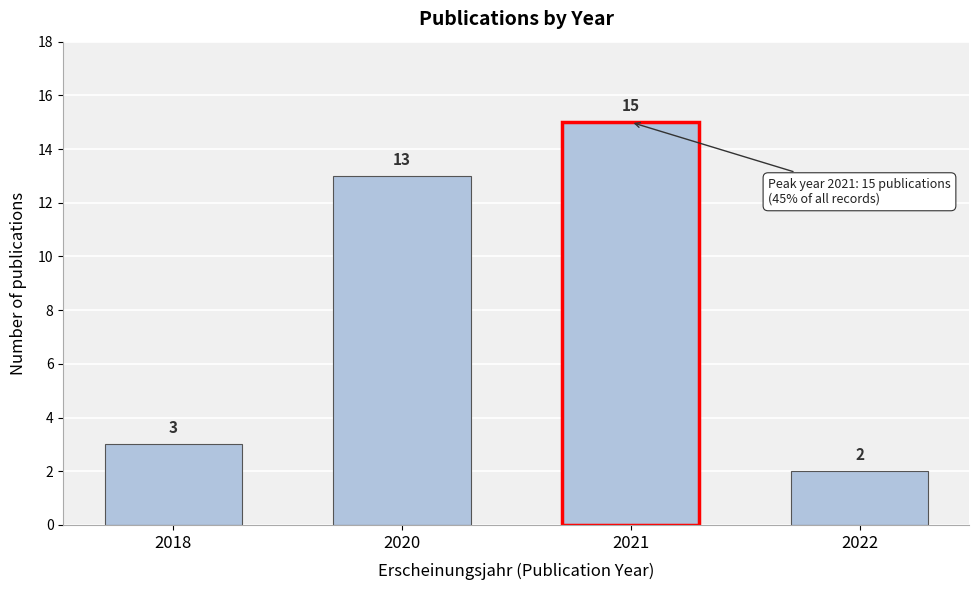

Reading left to right, extract all data points from this chart.

2018=3	2020=13	2021=15	2022=2